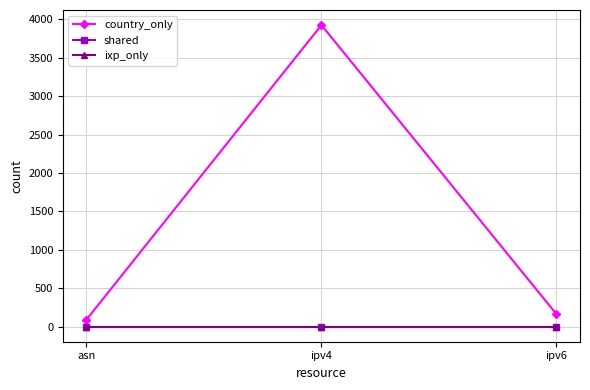

How many categories are shown in the chart?

3